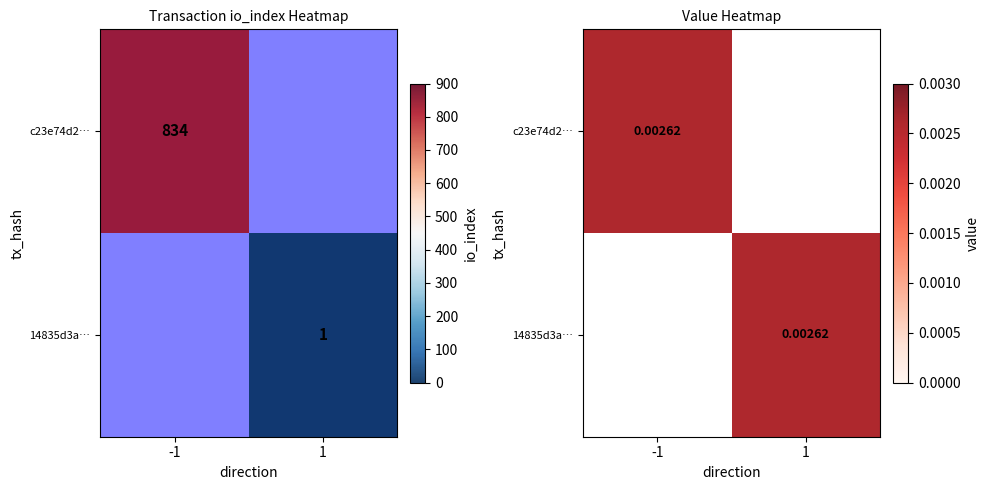

Which series has the largest range (max minus min)?

c23e74d2…